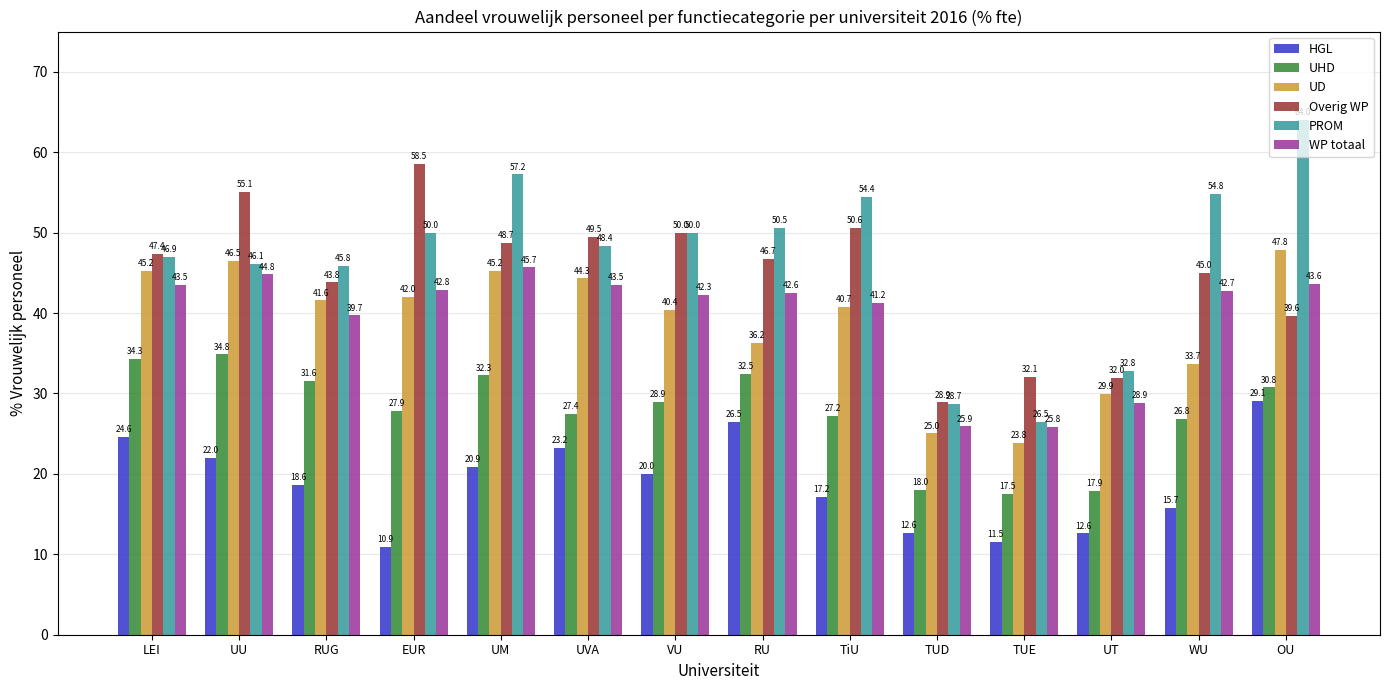

Reading left to right, transcribe all the data shown in this chart.

HGL: 24.6	22.0	18.6	10.9	20.9	23.2	20.0	26.5	17.2	12.6	11.5	12.6	15.7	29.1
UHD: 34.3	34.8	31.6	27.9	32.3	27.4	28.9	32.5	27.2	18.0	17.5	17.9	26.8	30.8
UD: 45.2	46.5	41.6	42.0	45.2	44.3	40.4	36.2	40.7	25.0	23.8	29.9	33.7	47.8
Overig WP: 47.4	55.1	43.8	58.5	48.7	49.5	50.0	46.7	50.6	28.9	32.1	32.0	45.0	39.6
PROM: 46.9	46.1	45.8	50.0	57.2	48.4	50.0	50.5	54.4	28.7	26.5	32.8	54.8	64.0
WP totaal: 43.5	44.8	39.7	42.8	45.7	43.5	42.3	42.6	41.2	25.9	25.8	28.9	42.7	43.6